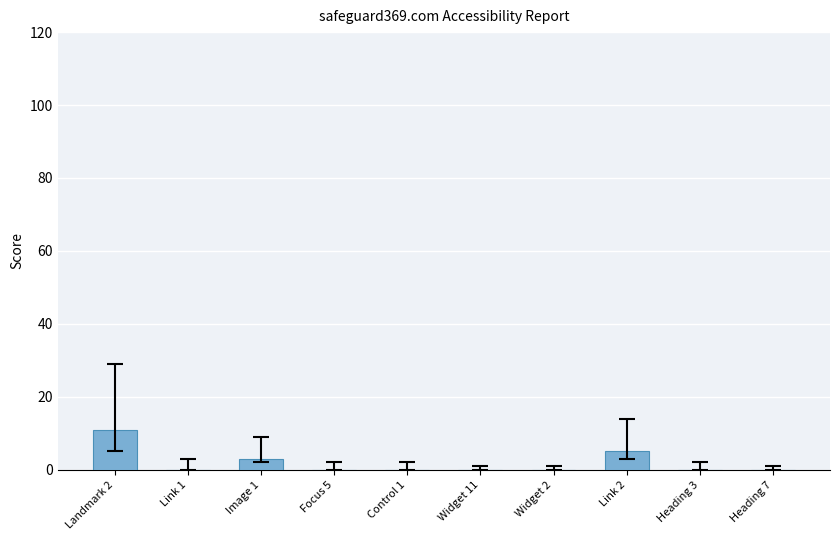

The chart shows a value of 4 at Widget 2. True or false?

False